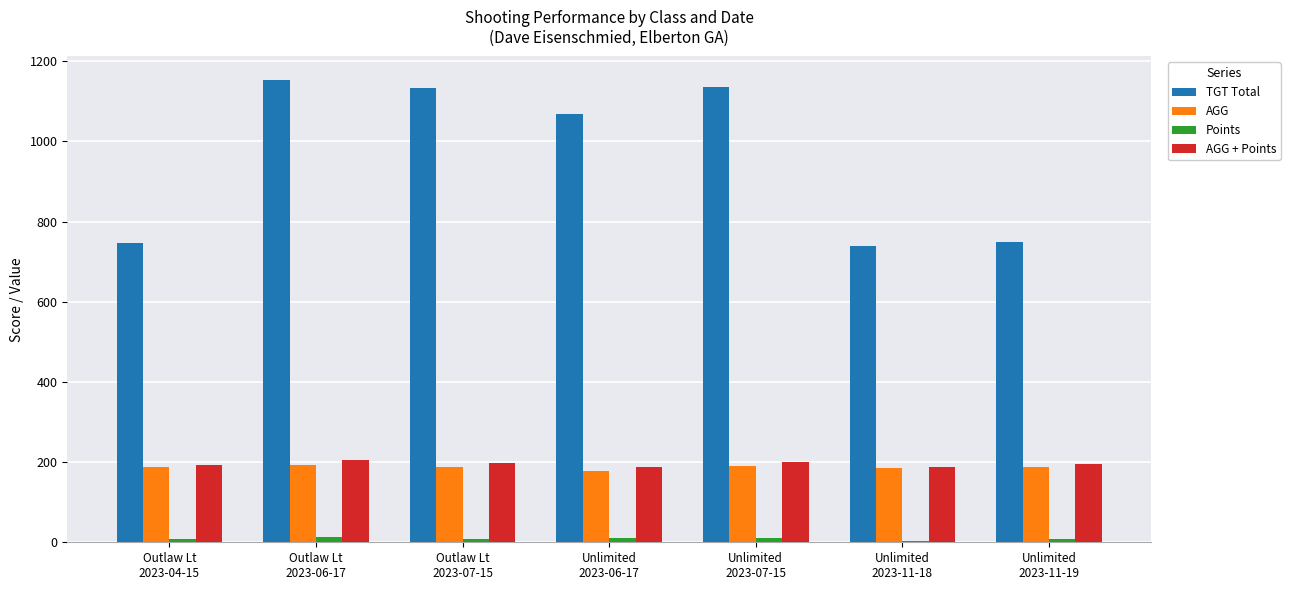

Which series has the largest range (max minus min)?

TGT Total